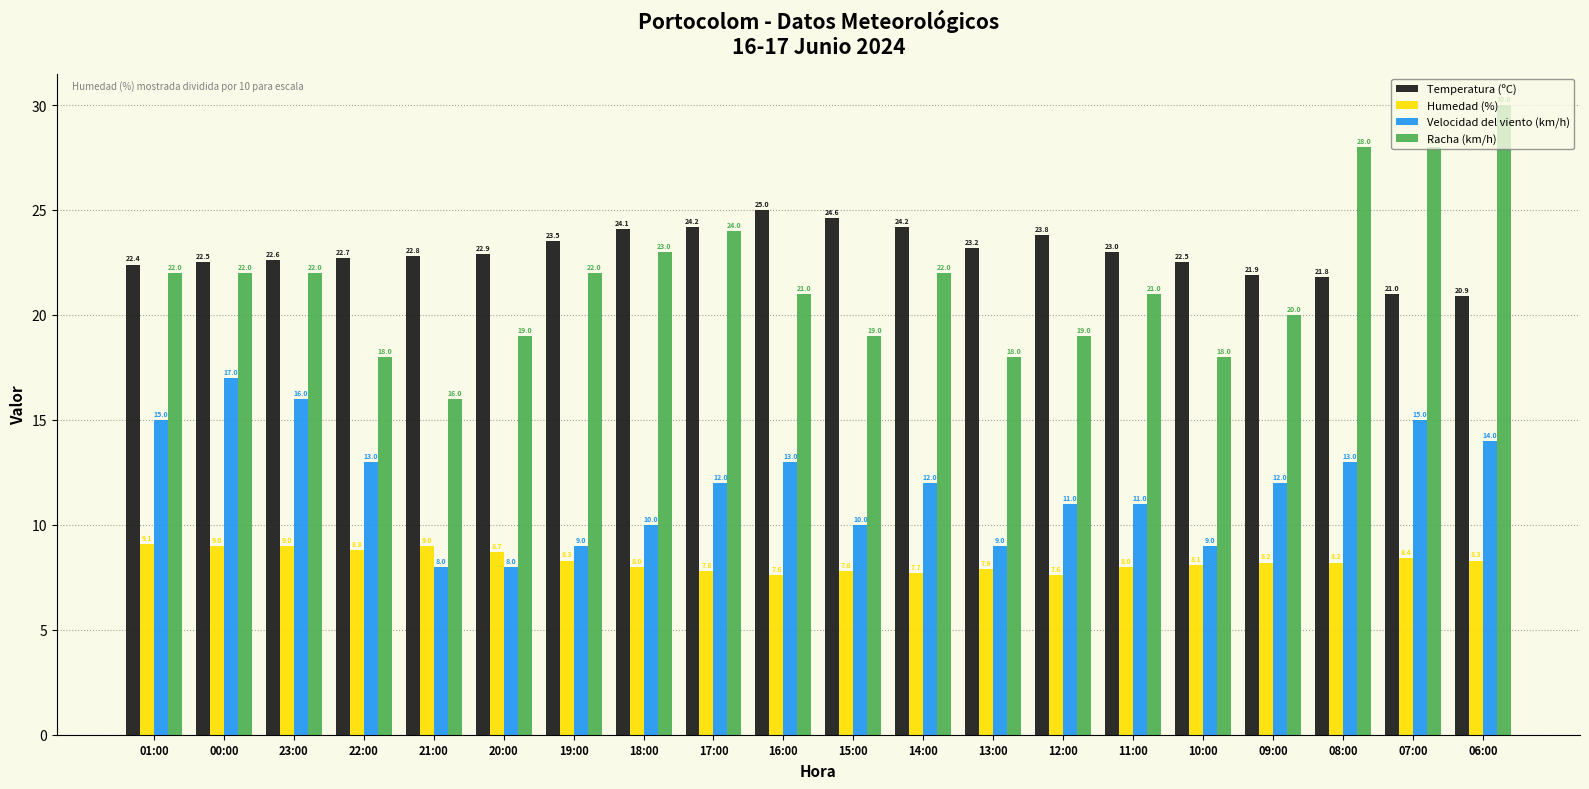

At 20:00, list the series in order from largest to smallest.

Temperatura (ºC), Racha (km/h), Humedad (%), Velocidad del viento (km/h)